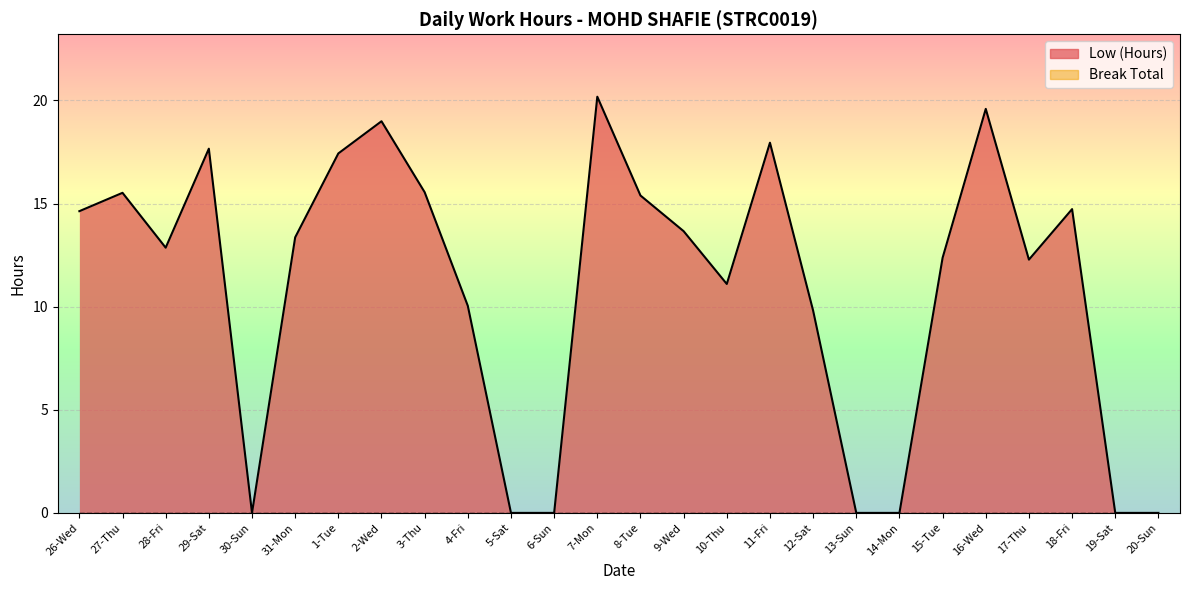

Which has a higher value, 26-Wed or 29-Sat?

29-Sat